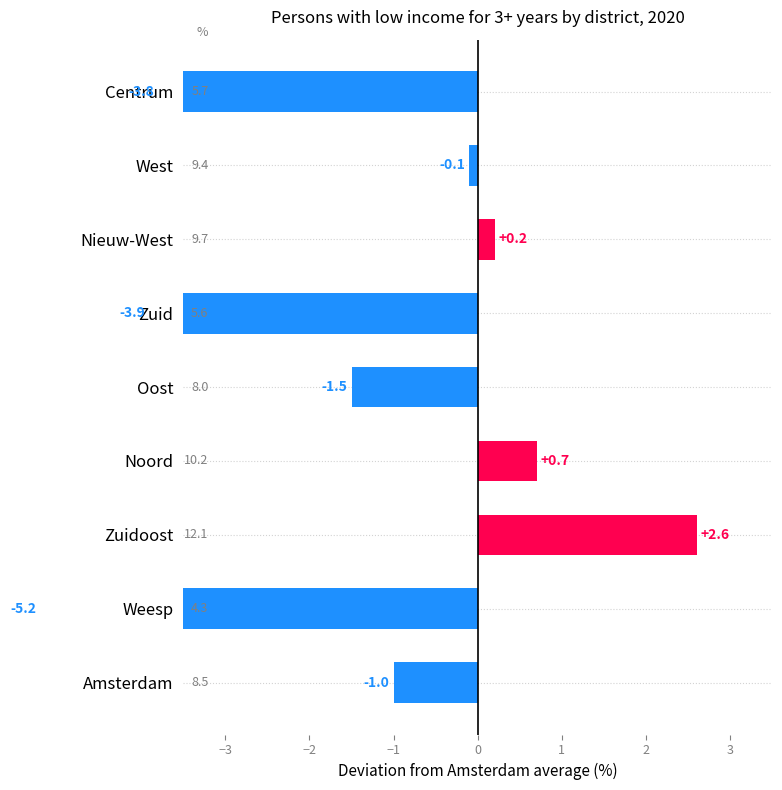

Where does the data first go above -1?

West